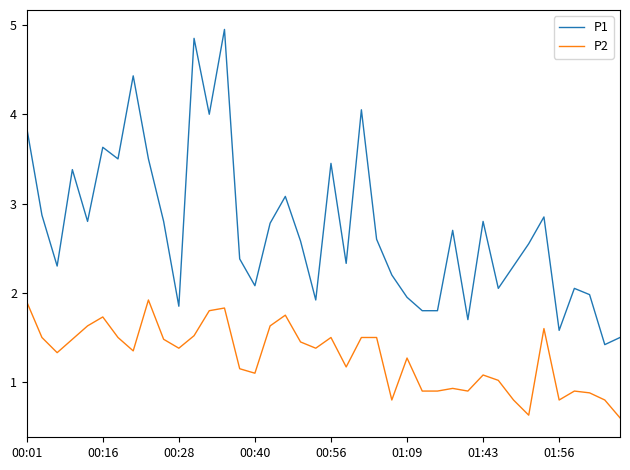

Which series has the largest range (max minus min)?

P1